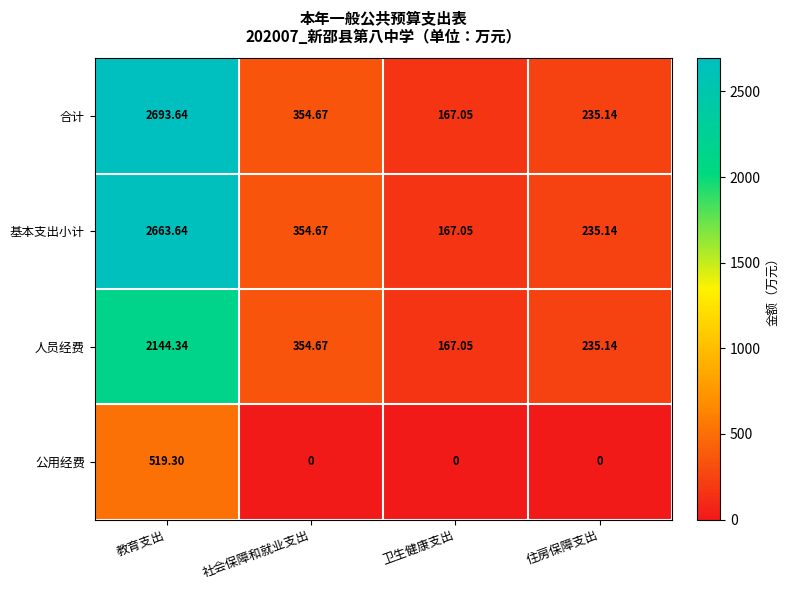

Which series has the largest range (max minus min)?

合计